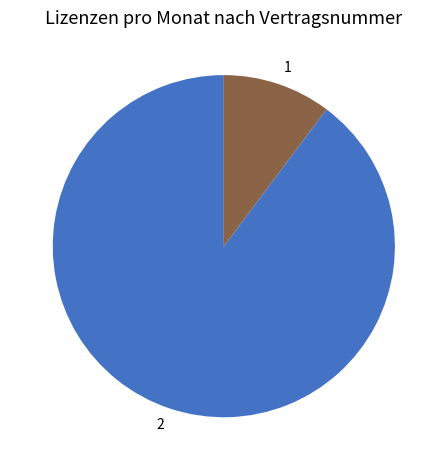

The 1 slice represents 10% of the pie. True or false?

True